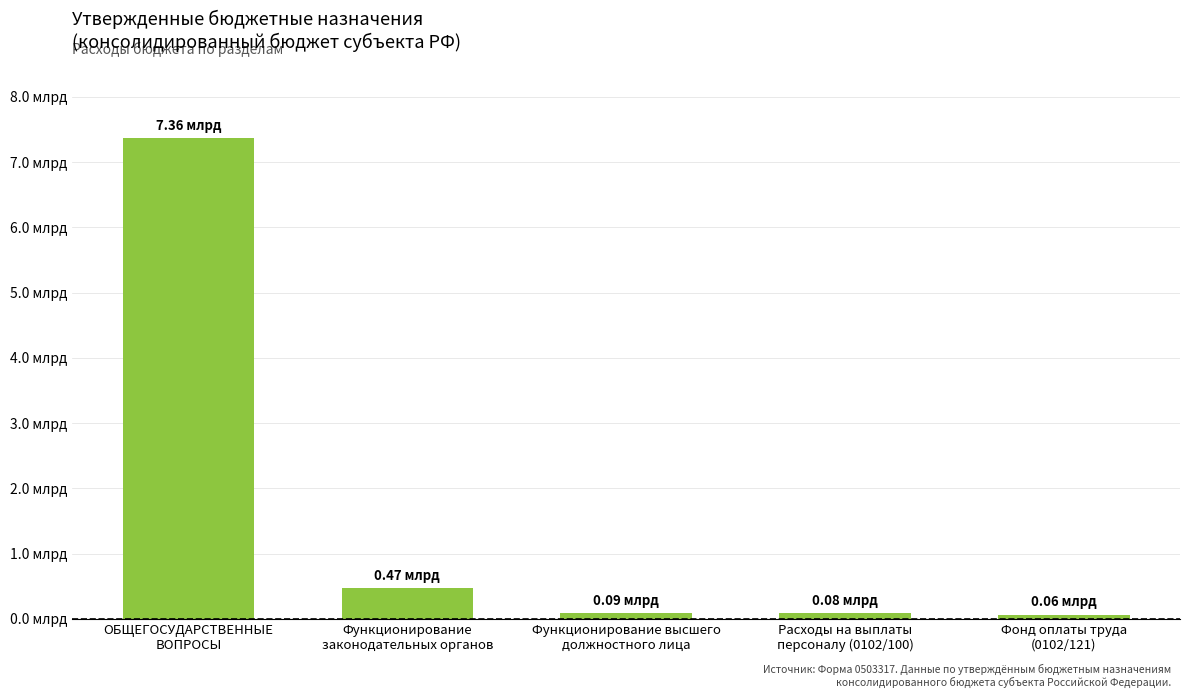

Rank the categories by value from lowest to highest.

Фонд оплаты труда
(0102/121), Расходы на выплаты
персоналу (0102/100), Функционирование высшего
должностного лица, Функционирование
законодательных органов, ОБЩЕГОСУДАРСТВЕННЫЕ
ВОПРОСЫ